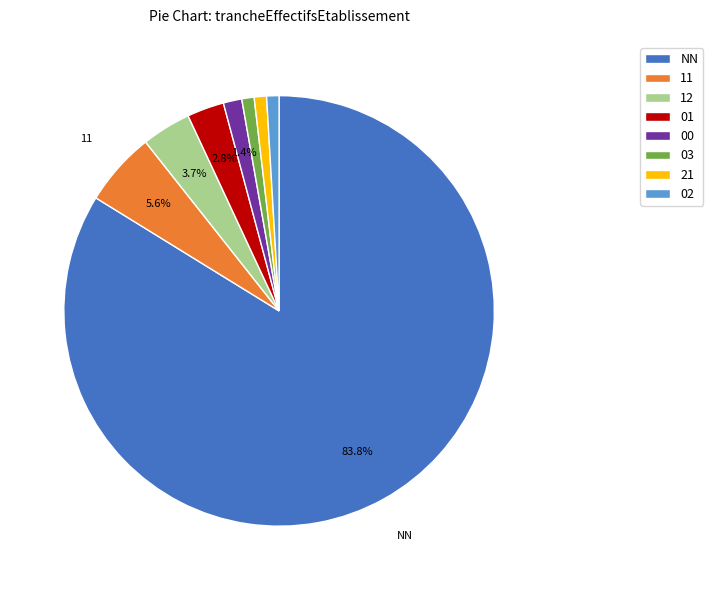

What is the ratio of the value at 02 to the value at 01?

0.3